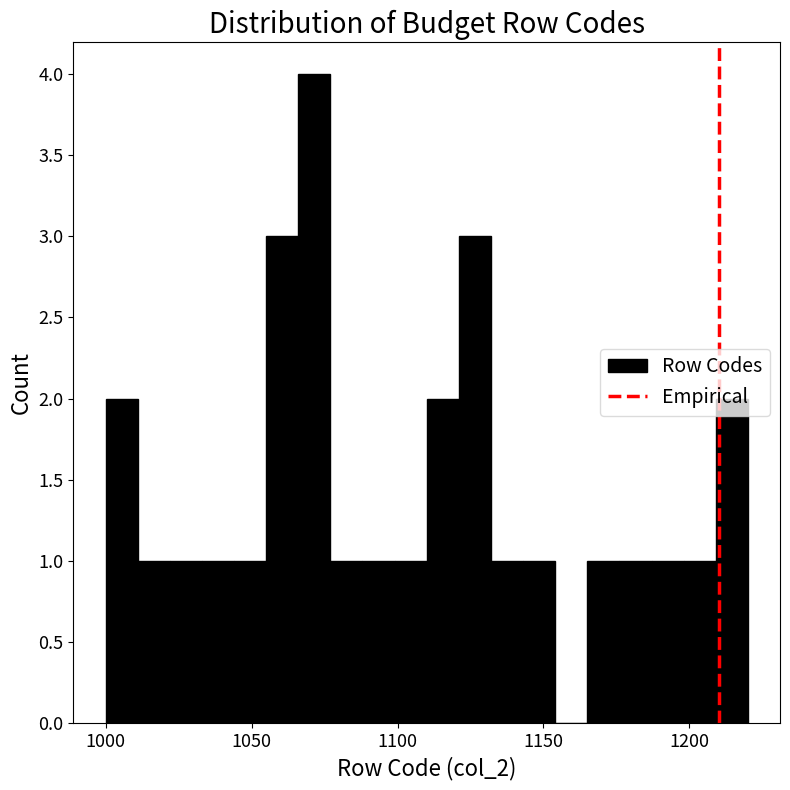

Around what value on the x-axis is the tallest bar? Give the approximate position of its centre, as read against the axis.

1070